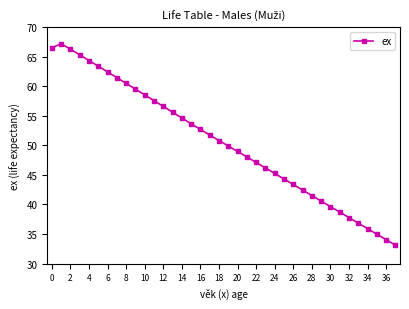

What is the difference between the maximum and minimum values?

34.1